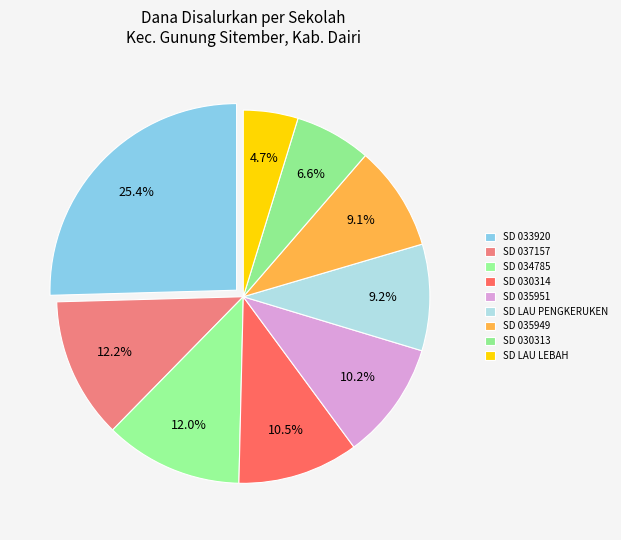

To the nearest percent, what is the difference between the largest and smallest slice percentages?

21%